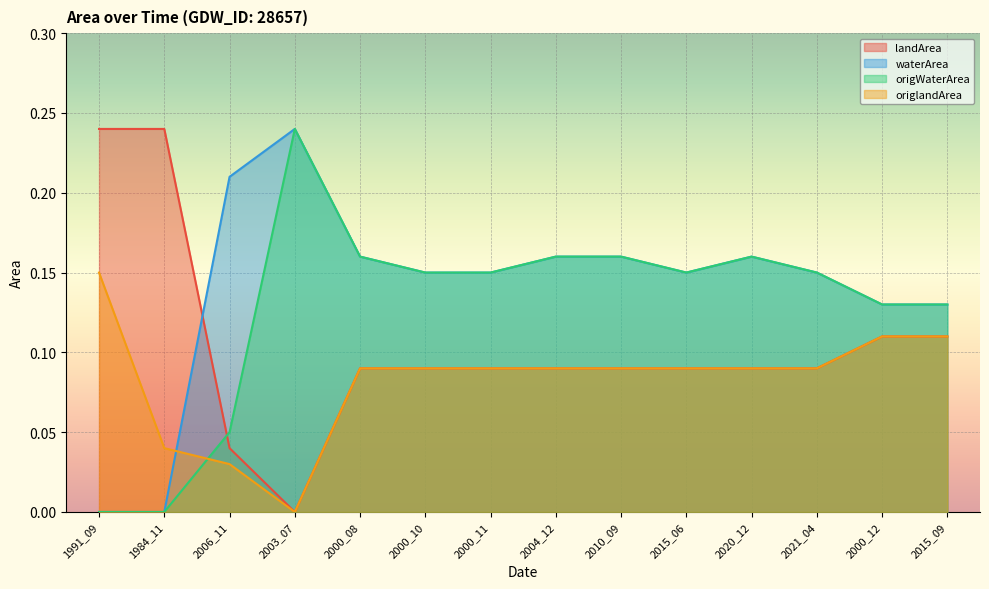

Reading left to right, what are all the values shown in this chart?

landArea: 1991_09=0.2	1984_11=0.2	2006_11=0.0	2003_07=0.0	2000_08=0.1	2000_10=0.1	2000_11=0.1	2004_12=0.1	2010_09=0.1	2015_06=0.1	2020_12=0.1	2021_04=0.1	2000_12=0.1	2015_09=0.1
waterArea: 1991_09=0.0	1984_11=0.0	2006_11=0.2	2003_07=0.2	2000_08=0.2	2000_10=0.1	2000_11=0.1	2004_12=0.2	2010_09=0.2	2015_06=0.1	2020_12=0.2	2021_04=0.1	2000_12=0.1	2015_09=0.1
origWaterArea: 1991_09=0.0	1984_11=0.0	2006_11=0.1	2003_07=0.2	2000_08=0.2	2000_10=0.1	2000_11=0.1	2004_12=0.2	2010_09=0.2	2015_06=0.1	2020_12=0.2	2021_04=0.1	2000_12=0.1	2015_09=0.1
origlandArea: 1991_09=0.1	1984_11=0.0	2006_11=0.0	2003_07=0.0	2000_08=0.1	2000_10=0.1	2000_11=0.1	2004_12=0.1	2010_09=0.1	2015_06=0.1	2020_12=0.1	2021_04=0.1	2000_12=0.1	2015_09=0.1